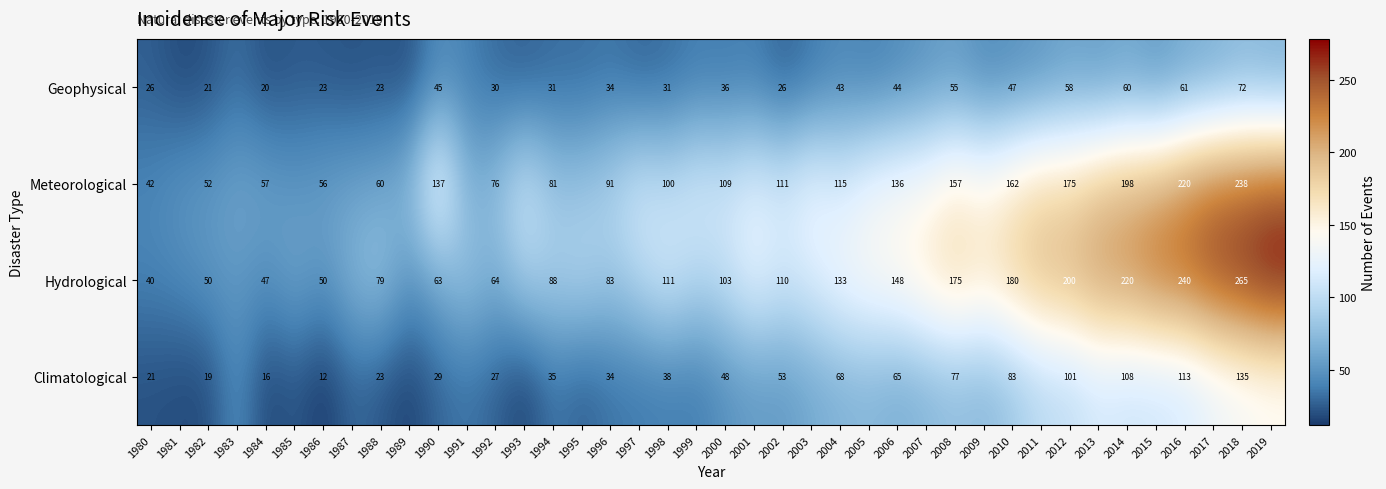

Which series changed the most between 1984 and 1992?

Meteorological